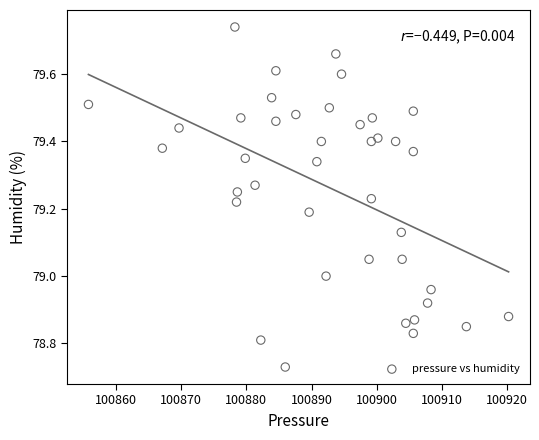

What is the range of X values (max minus min)?

64.4